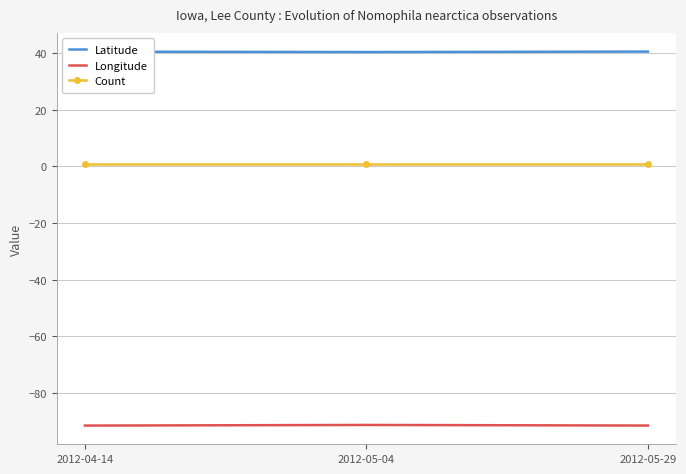

Is it true that Count equals 1.0 at 2012-05-29?

True